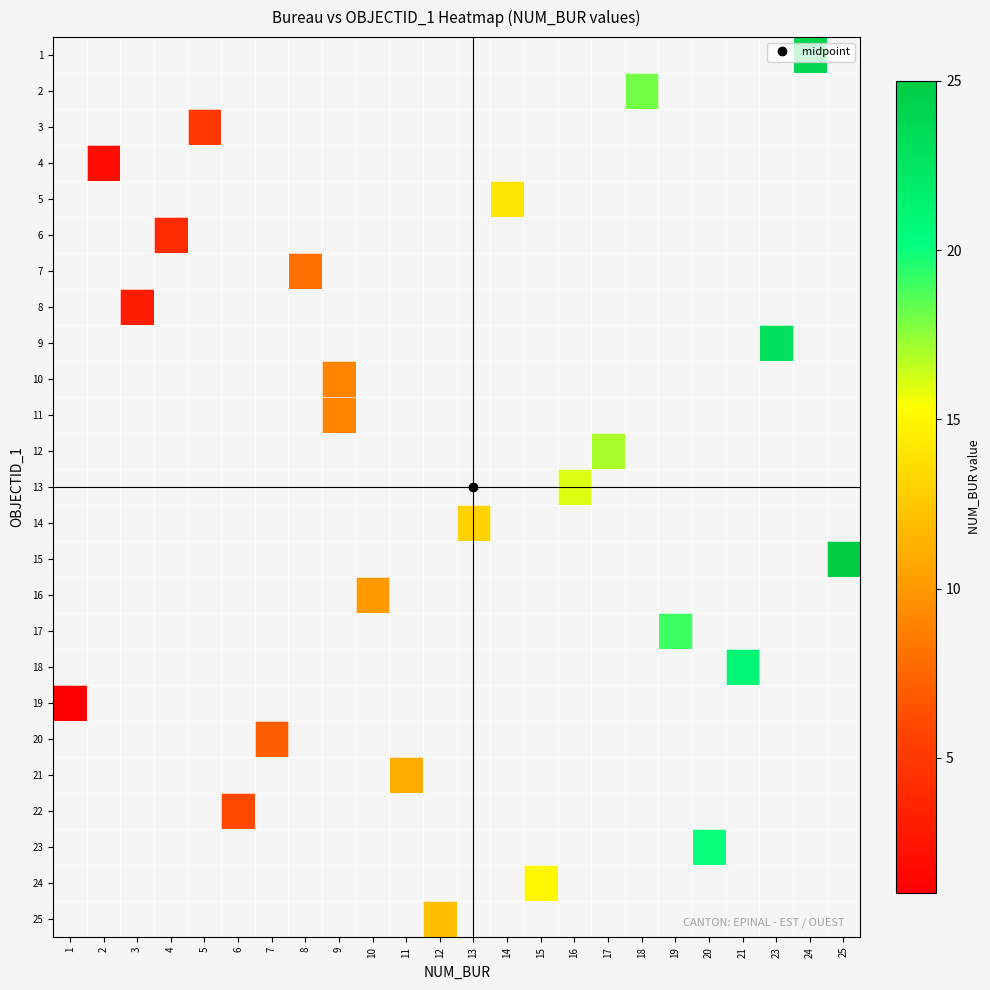

Is the value of 14 at 23 greater than the value of 5 at 9?

No